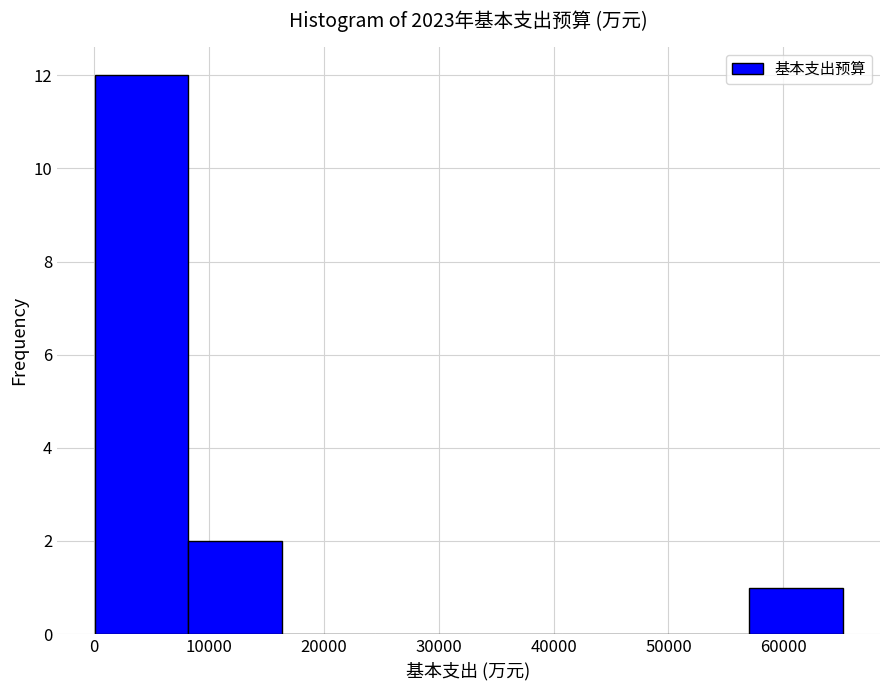

Reading left to right, transcribe this chart: for each bar, give the range it covers on the x-axis and its height. Neither the bar edges nor the heights are printed on the chart, so give them approximately, as read against the axes.

0 to 8000: 12
8000 to 16000: 2
16000 to 24000: 0
24000 to 33000: 0
33000 to 41000: 0
41000 to 49000: 0
49000 to 57000: 0
57000 to 65000: 1